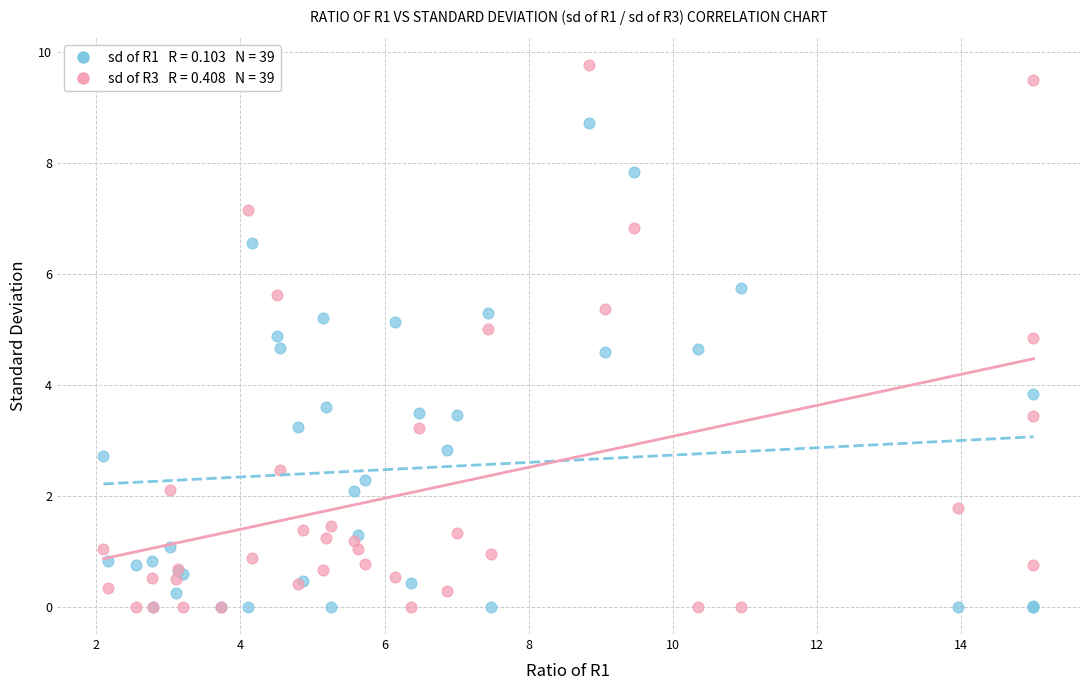

Across all series, what Y value is closest to 4?

3.8